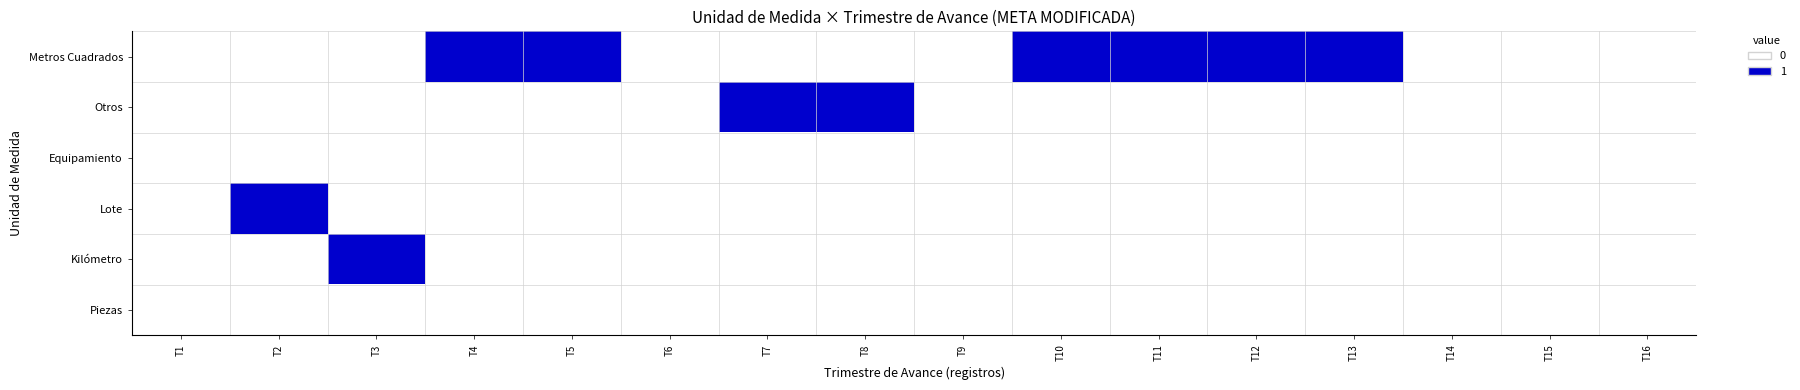

Reading left to right, list all the values displayed in this chart.

Metros Cuadrados: T1=0	T2=0	T3=0	T4=1	T5=1	T6=0	T7=0	T8=0	T9=0	T10=1	T11=1	T12=1	T13=1	T14=0	T15=0	T16=0
Otros: T1=0	T2=0	T3=0	T4=0	T5=0	T6=0	T7=1	T8=1	T9=0	T10=0	T11=0	T12=0	T13=0	T14=0	T15=0	T16=0
Equipamiento: T1=0	T2=0	T3=0	T4=0	T5=0	T6=0	T7=0	T8=0	T9=0	T10=0	T11=0	T12=0	T13=0	T14=0	T15=0	T16=0
Lote: T1=0	T2=1	T3=0	T4=0	T5=0	T6=0	T7=0	T8=0	T9=0	T10=0	T11=0	T12=0	T13=0	T14=0	T15=0	T16=0
Kilómetro: T1=0	T2=0	T3=1	T4=0	T5=0	T6=0	T7=0	T8=0	T9=0	T10=0	T11=0	T12=0	T13=0	T14=0	T15=0	T16=0
Piezas: T1=0	T2=0	T3=0	T4=0	T5=0	T6=0	T7=0	T8=0	T9=0	T10=0	T11=0	T12=0	T13=0	T14=0	T15=0	T16=0